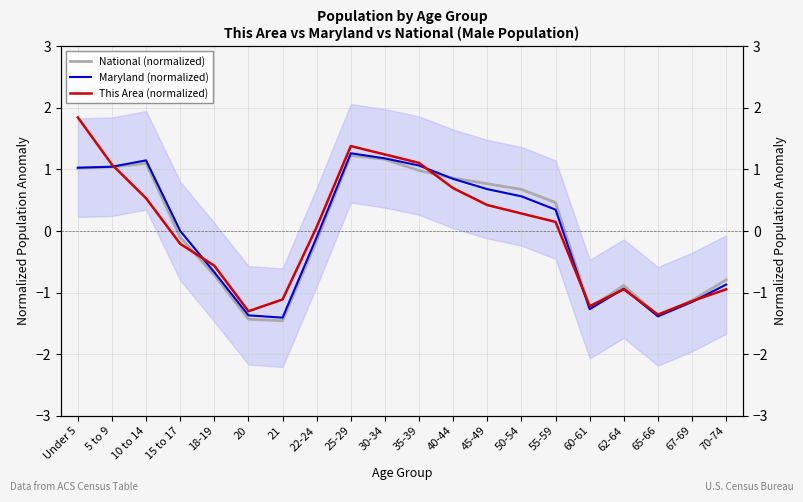

How many interior local valleys does the Maryland (normalized) series have?

3